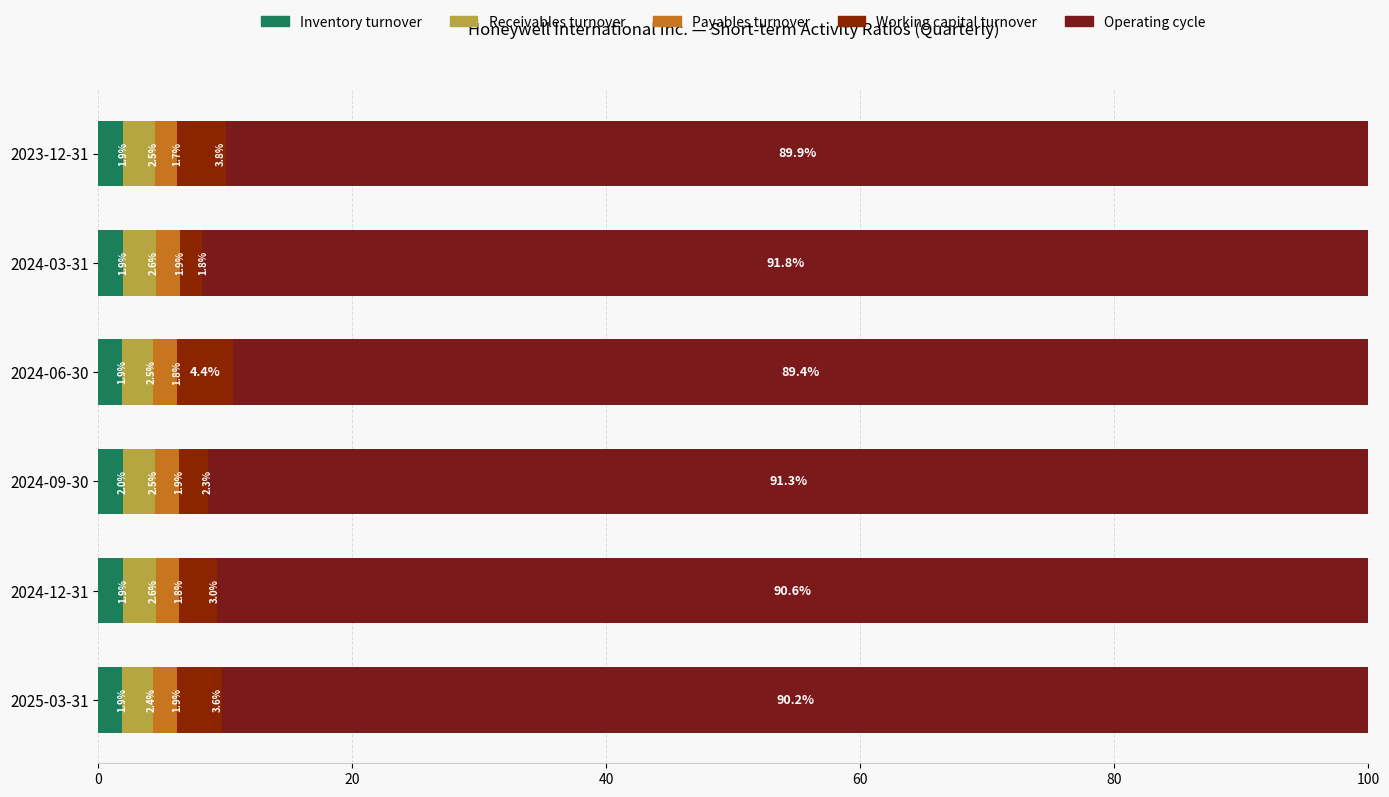

Which series has the widest spread of values?

Working capital turnover